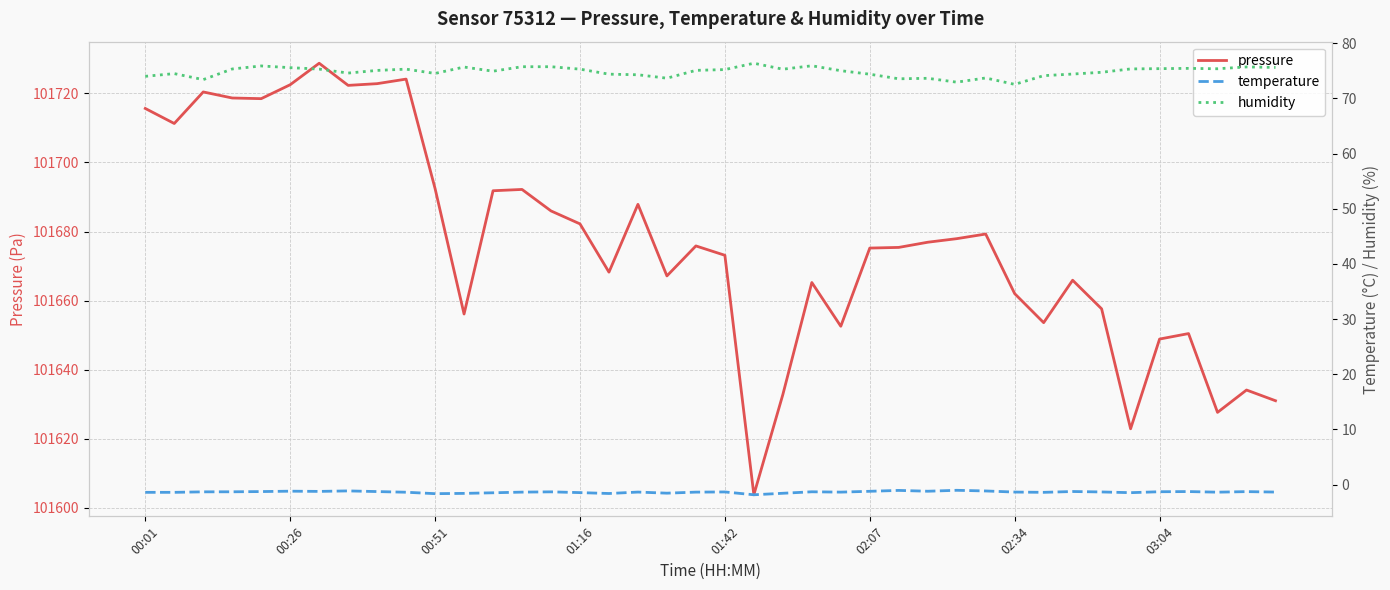

True or false: pressure and humidity cross at least once.

False